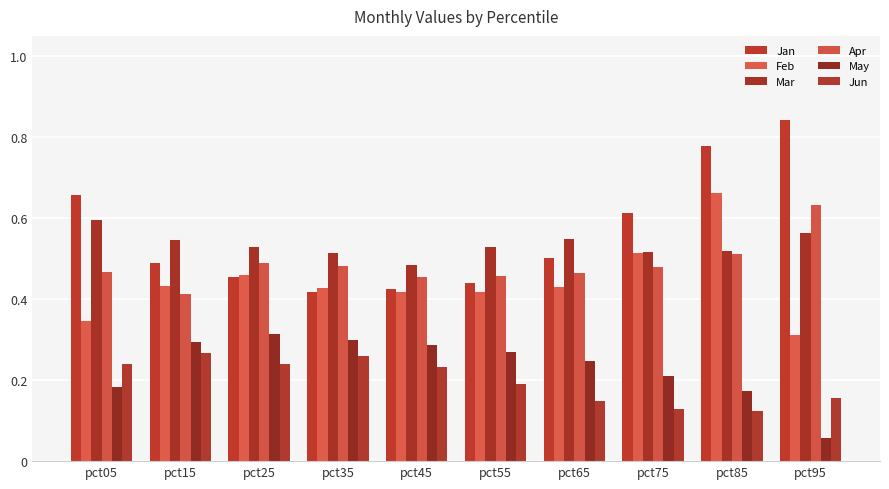

True or false: Apr has a value of 0.2 at pct55.

False